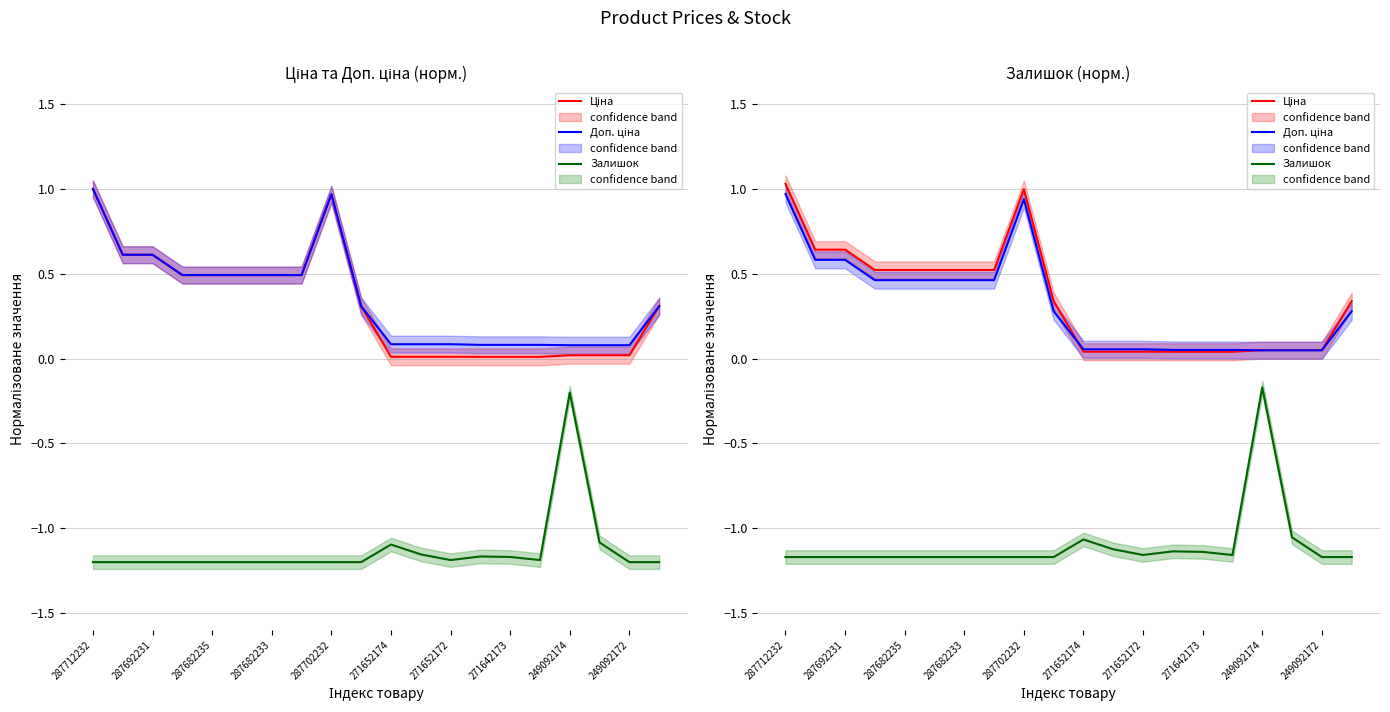

At which label does Доп. ціна reach its peak?

287712232